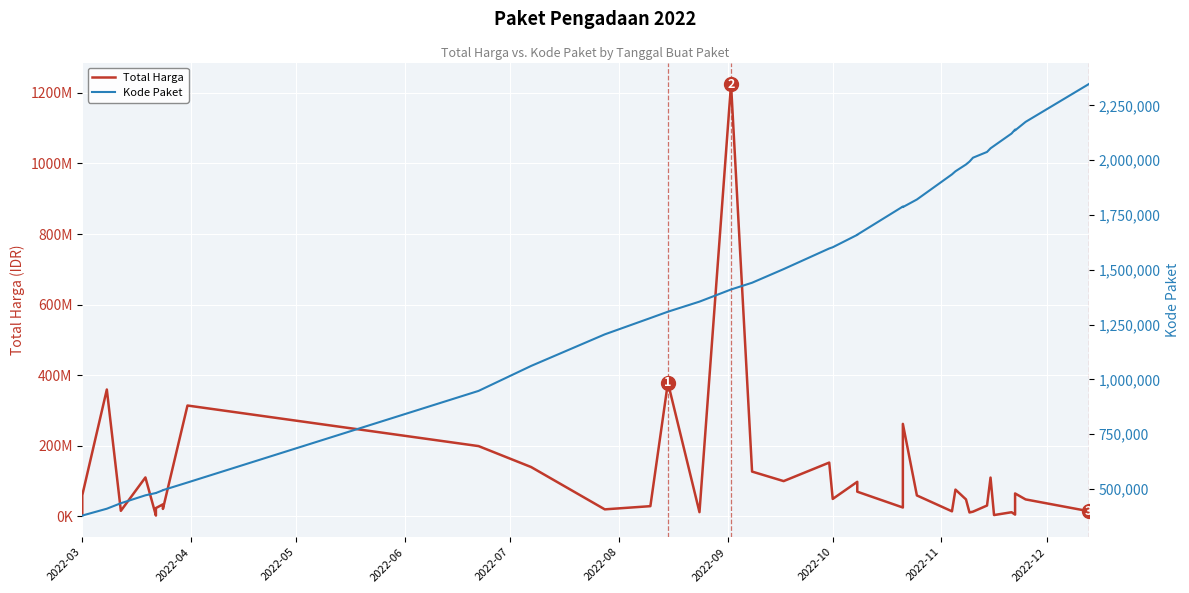

What is the minimum value for Kode Paket?

378630